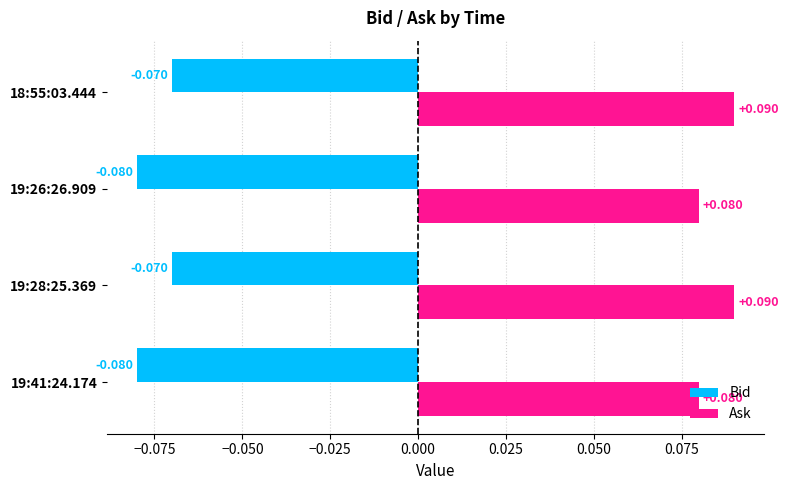

Which series has the largest total across all categories?

Ask